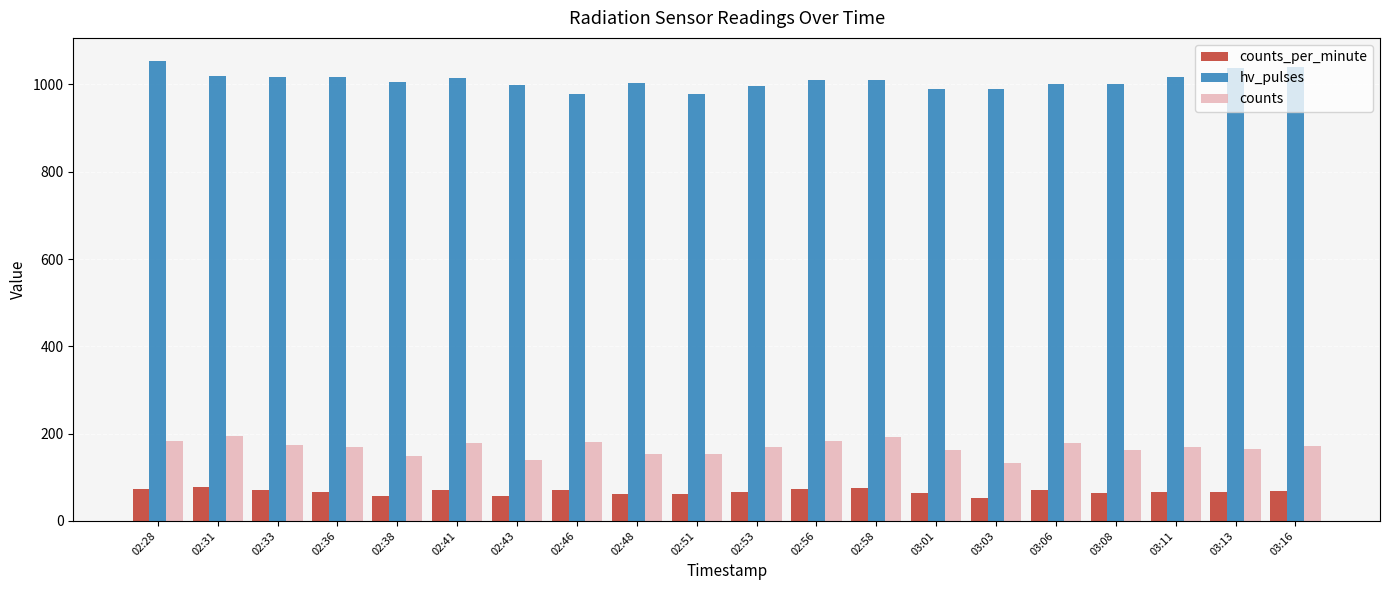

Are the bars horizontal?

No